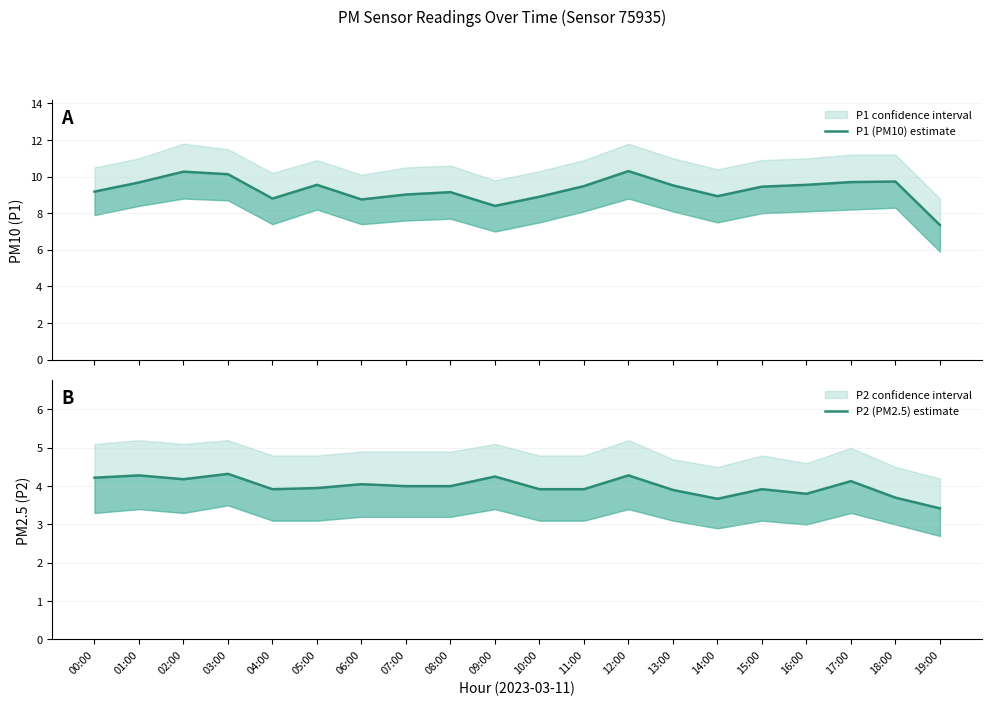

What is the sum of the P1 (PM10) estimate values at 17:00 and 06:00?

18.4